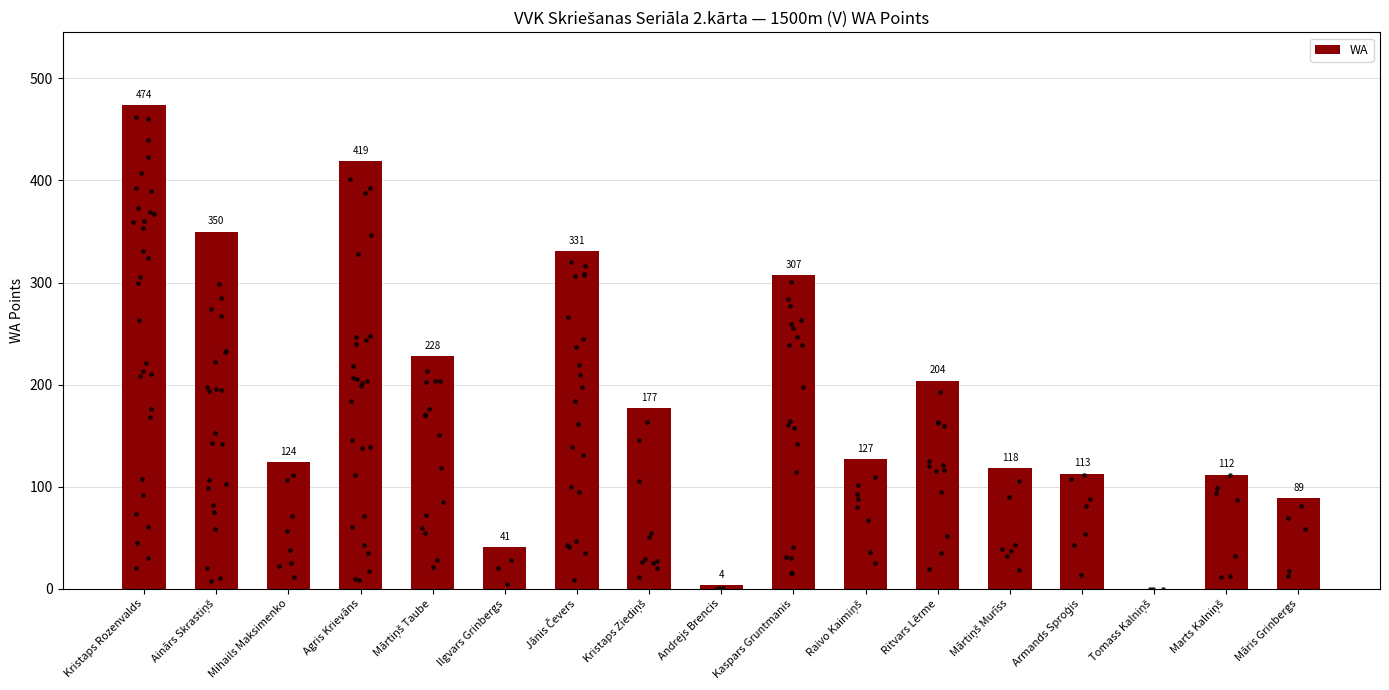

Between Mārtiņš Taube and Kristaps Rozenvalds, which is larger?

Kristaps Rozenvalds